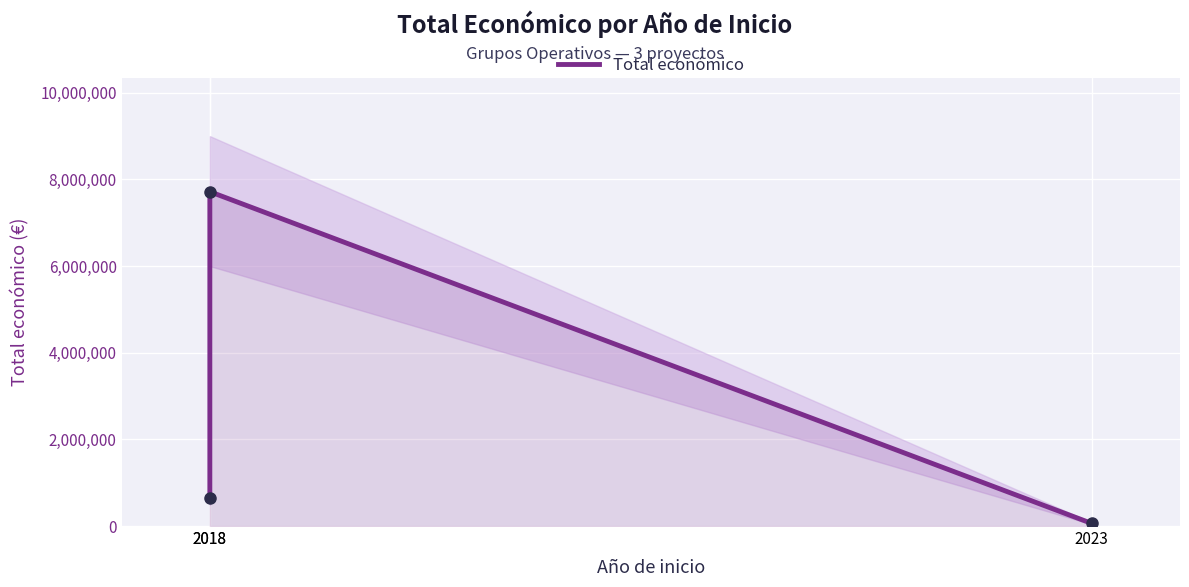

What is the value of the 2nd point from the left?

657425